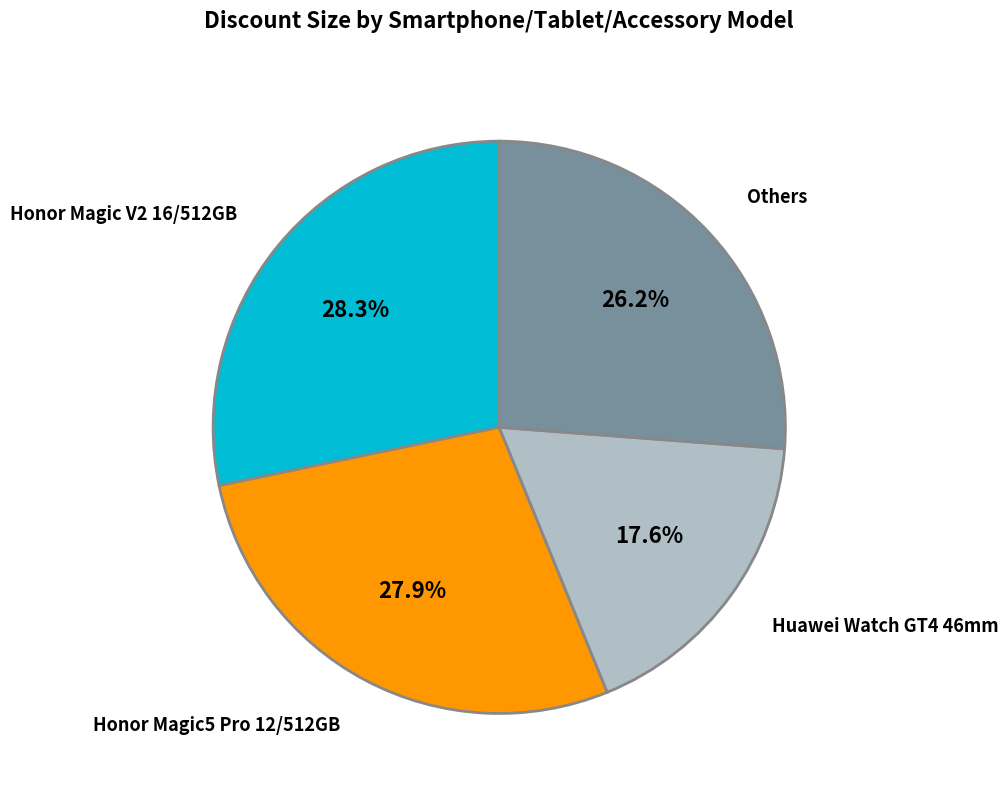

Do Honor Magic5 Pro 12/512GB and Others together represent more than half of the pie?

Yes